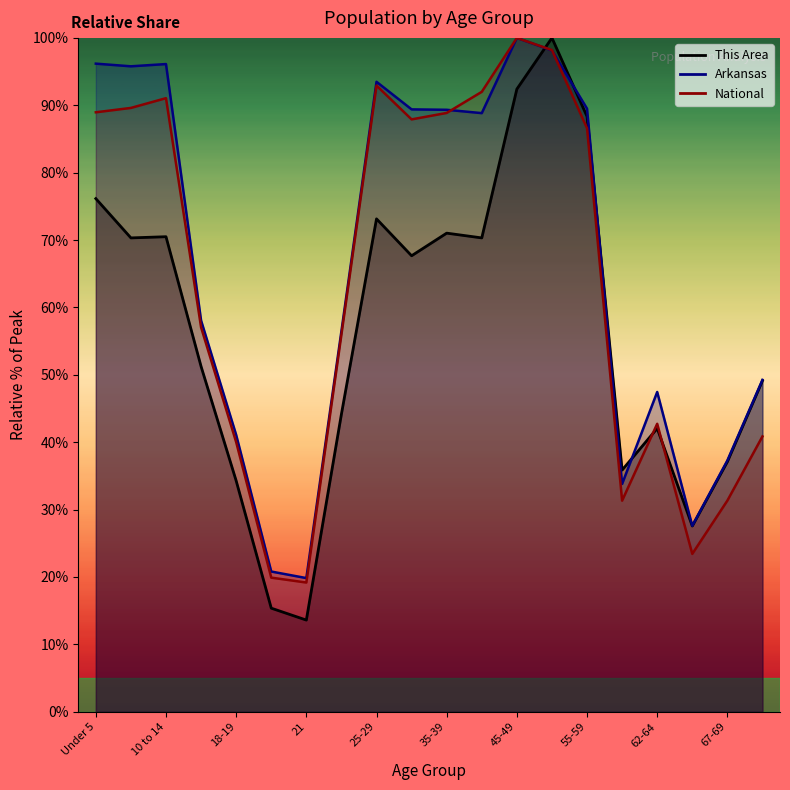

Between which two adjacent categories do National and This Area first intersect?

45-49 and 50-54